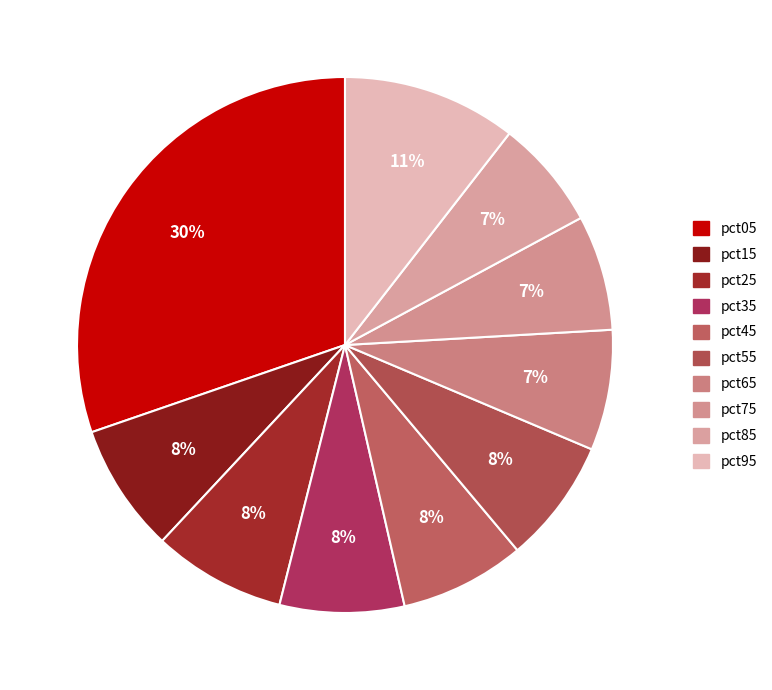

Count the number of slices in the pie.

10